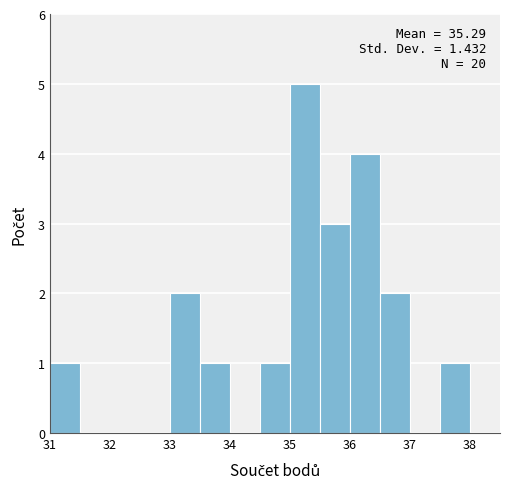

Over which range of the x-axis is the bar tallest?

35.0 to 35.5